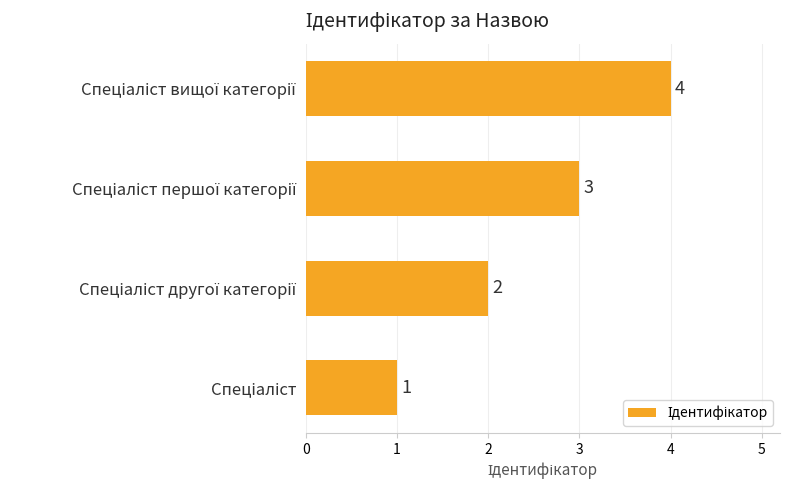

What is the difference between the maximum and minimum values?

3